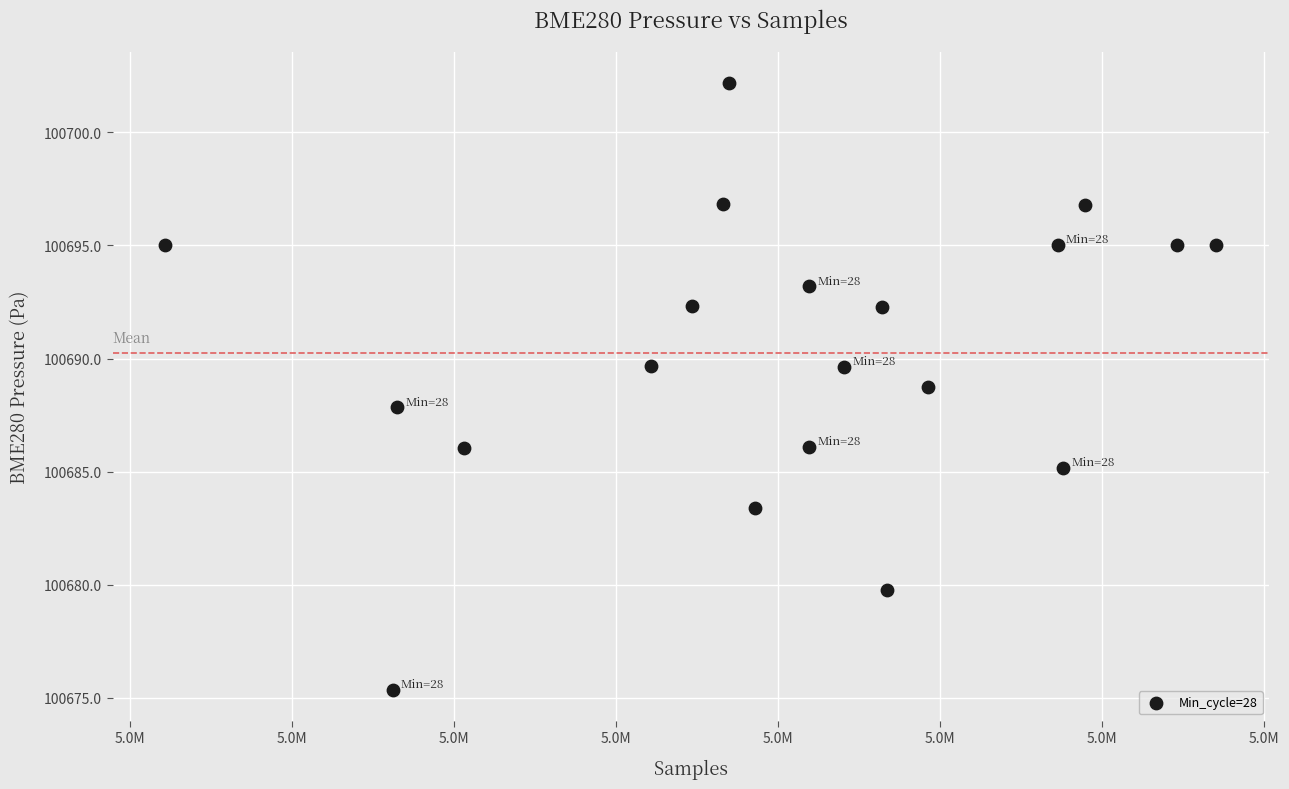

What is the range of X values (max minus min)?

32439.0